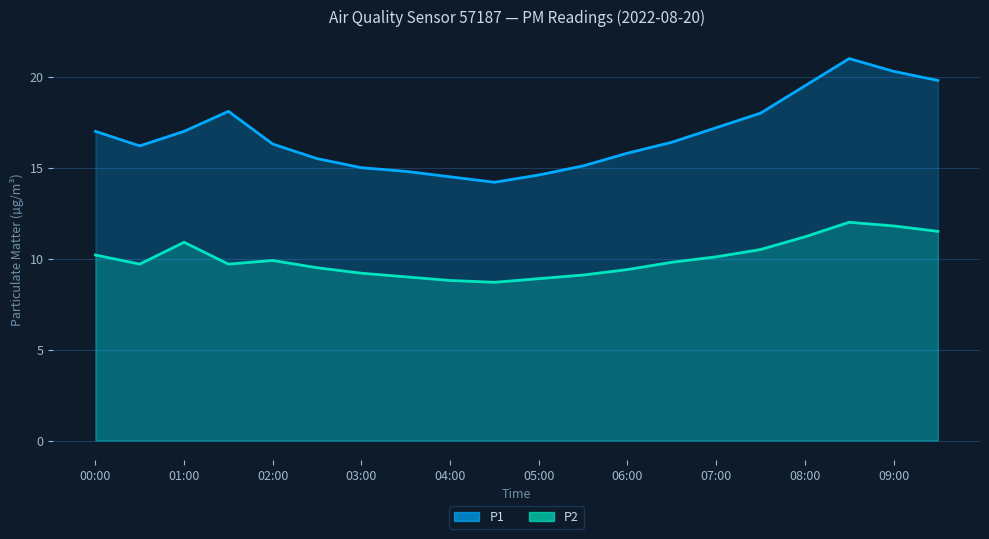

The P2 series shows 6.0 at 03:30. True or false?

False